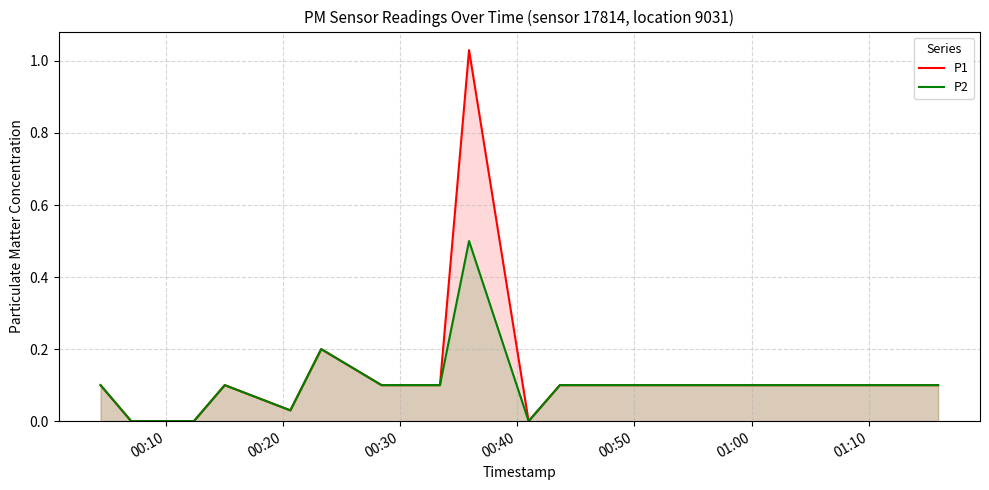

True or false: P2 has more than 1 interior local peaks.

True